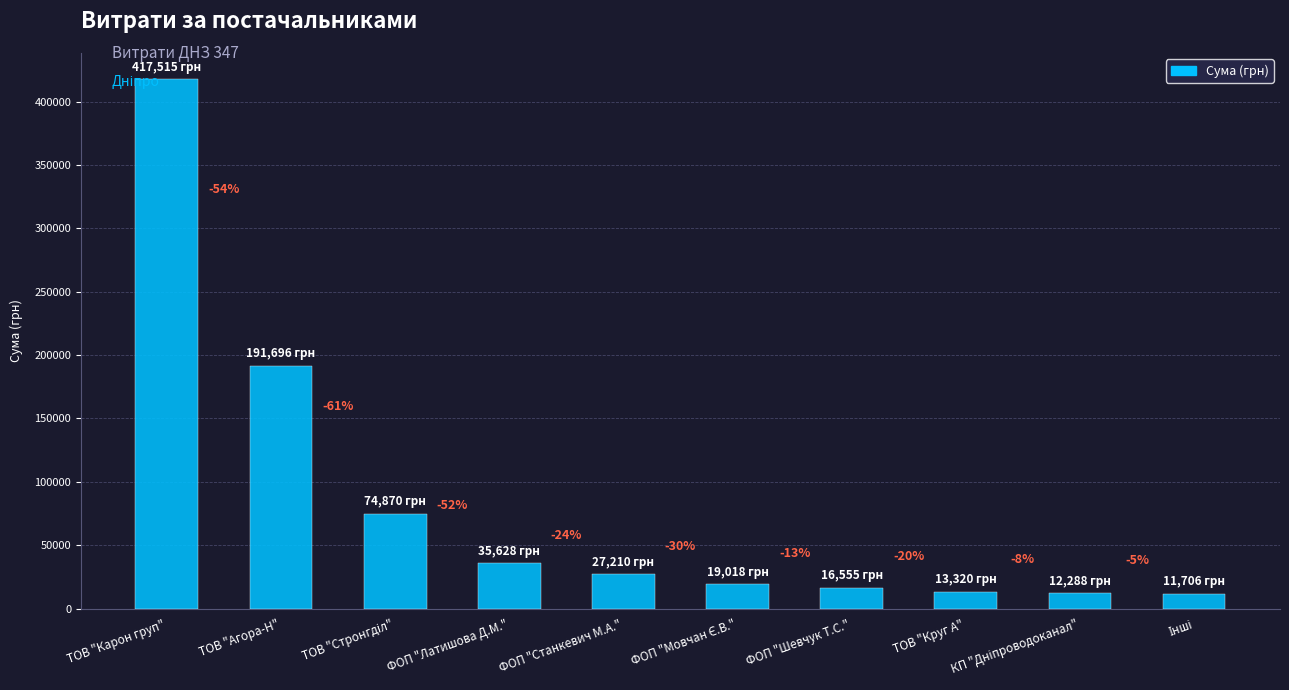

How many bars are there in total?

10